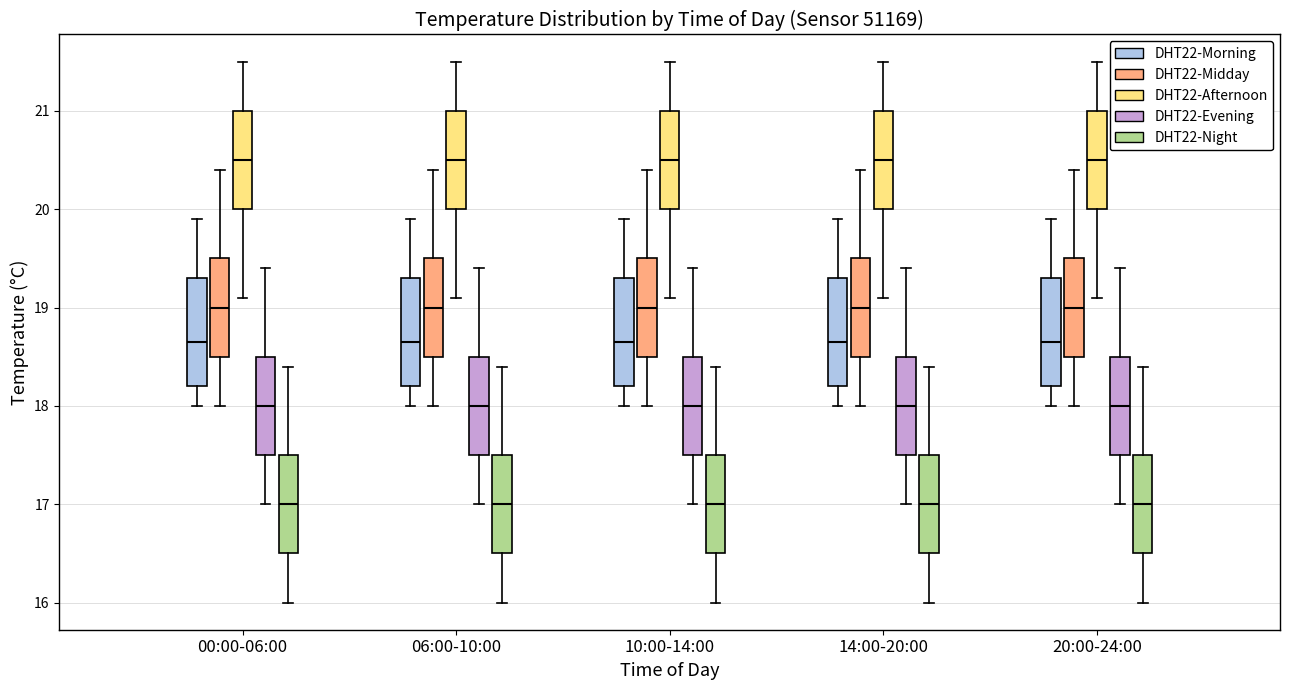

Reading left to right, read every box against the y-axis: the position of its median line, the range the box covers, and the ends of its whiskers. The values are not printed on the chart, so give them approximately, as read against the axis.

00:00-06:00 (DHT22-Morning): median 18.7, box 18.2 to 19.3, whiskers 18.0 to 19.9
00:00-06:00 (DHT22-Midday): median 19.0, box 18.5 to 19.5, whiskers 18.0 to 20.4
00:00-06:00 (DHT22-Afternoon): median 20.5, box 20.0 to 21.0, whiskers 19.1 to 21.5
00:00-06:00 (DHT22-Evening): median 18.0, box 17.5 to 18.5, whiskers 17.0 to 19.4
00:00-06:00 (DHT22-Night): median 17.0, box 16.5 to 17.5, whiskers 16.0 to 18.4
06:00-10:00 (DHT22-Morning): median 18.7, box 18.2 to 19.3, whiskers 18.0 to 19.9
06:00-10:00 (DHT22-Midday): median 19.0, box 18.5 to 19.5, whiskers 18.0 to 20.4
06:00-10:00 (DHT22-Afternoon): median 20.5, box 20.0 to 21.0, whiskers 19.1 to 21.5
06:00-10:00 (DHT22-Evening): median 18.0, box 17.5 to 18.5, whiskers 17.0 to 19.4
06:00-10:00 (DHT22-Night): median 17.0, box 16.5 to 17.5, whiskers 16.0 to 18.4
10:00-14:00 (DHT22-Morning): median 18.7, box 18.2 to 19.3, whiskers 18.0 to 19.9
10:00-14:00 (DHT22-Midday): median 19.0, box 18.5 to 19.5, whiskers 18.0 to 20.4
10:00-14:00 (DHT22-Afternoon): median 20.5, box 20.0 to 21.0, whiskers 19.1 to 21.5
10:00-14:00 (DHT22-Evening): median 18.0, box 17.5 to 18.5, whiskers 17.0 to 19.4
10:00-14:00 (DHT22-Night): median 17.0, box 16.5 to 17.5, whiskers 16.0 to 18.4
14:00-20:00 (DHT22-Morning): median 18.7, box 18.2 to 19.3, whiskers 18.0 to 19.9
14:00-20:00 (DHT22-Midday): median 19.0, box 18.5 to 19.5, whiskers 18.0 to 20.4
14:00-20:00 (DHT22-Afternoon): median 20.5, box 20.0 to 21.0, whiskers 19.1 to 21.5
14:00-20:00 (DHT22-Evening): median 18.0, box 17.5 to 18.5, whiskers 17.0 to 19.4
14:00-20:00 (DHT22-Night): median 17.0, box 16.5 to 17.5, whiskers 16.0 to 18.4
20:00-24:00 (DHT22-Morning): median 18.7, box 18.2 to 19.3, whiskers 18.0 to 19.9
20:00-24:00 (DHT22-Midday): median 19.0, box 18.5 to 19.5, whiskers 18.0 to 20.4
20:00-24:00 (DHT22-Afternoon): median 20.5, box 20.0 to 21.0, whiskers 19.1 to 21.5
20:00-24:00 (DHT22-Evening): median 18.0, box 17.5 to 18.5, whiskers 17.0 to 19.4
20:00-24:00 (DHT22-Night): median 17.0, box 16.5 to 17.5, whiskers 16.0 to 18.4